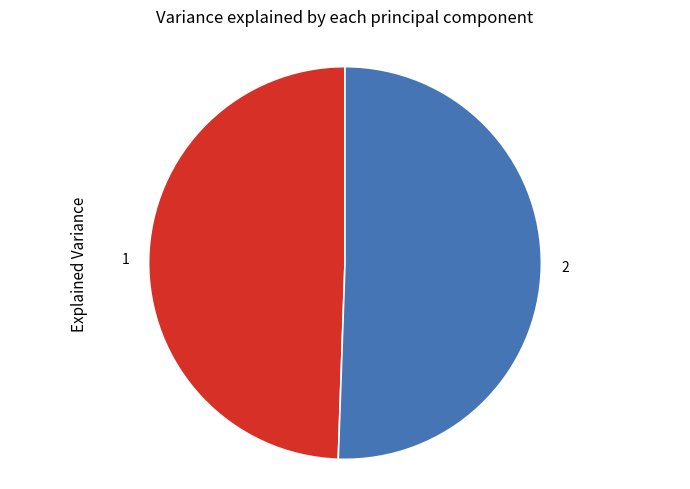

Does any single category account for the majority?

Yes